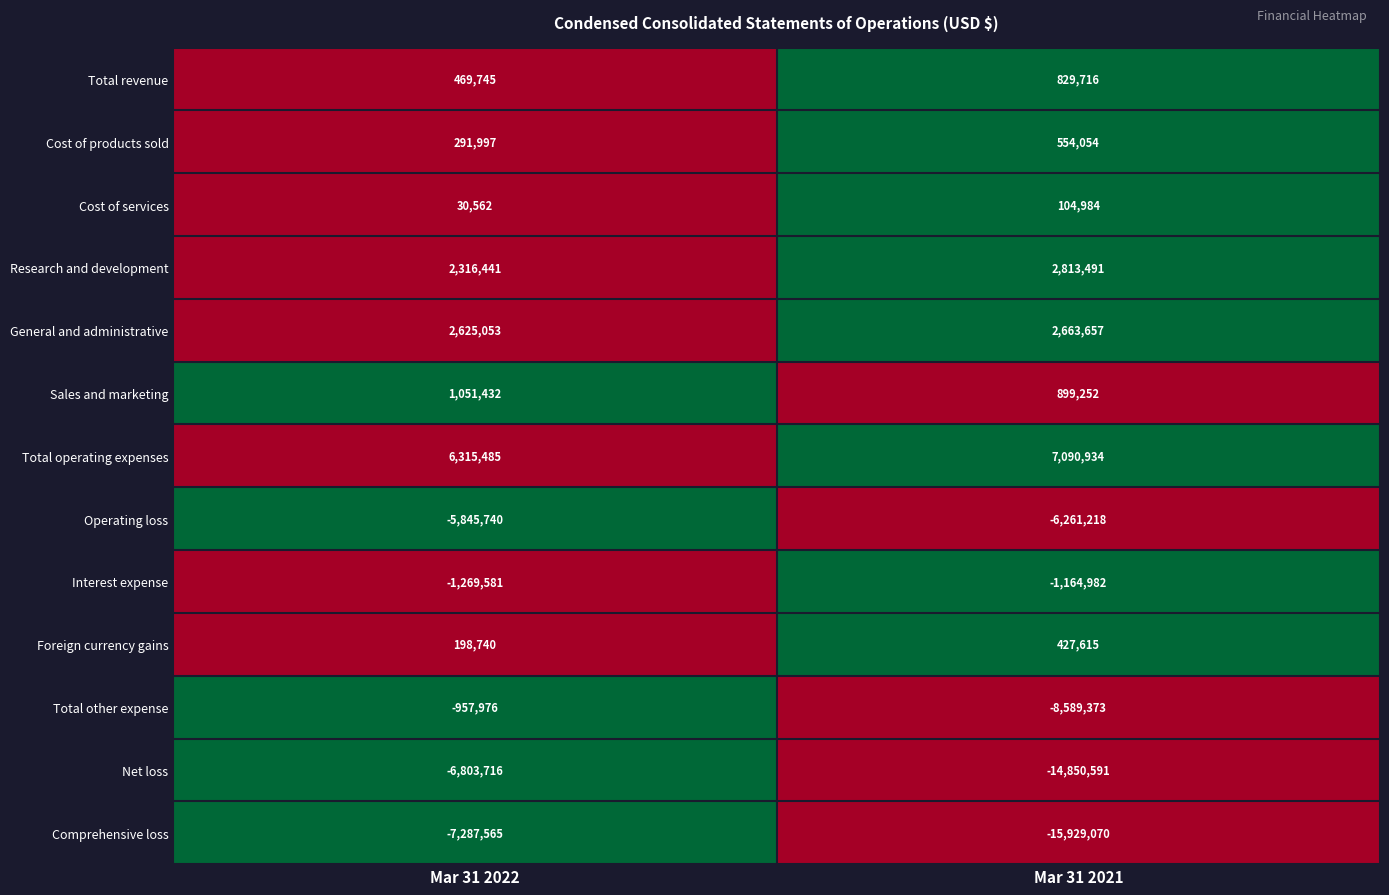

What is the average value of the Cost of services series?

67773